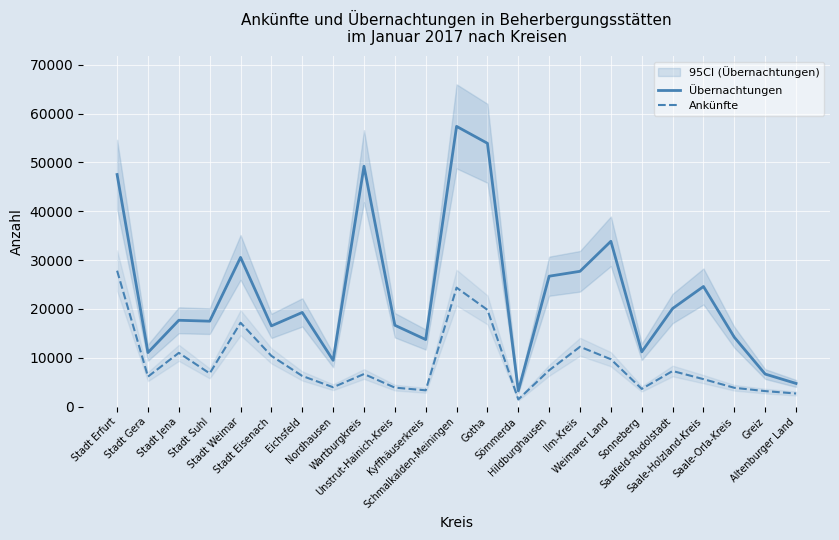

True or false: Übernachtungen and Ankünfte intersect in this chart.

False